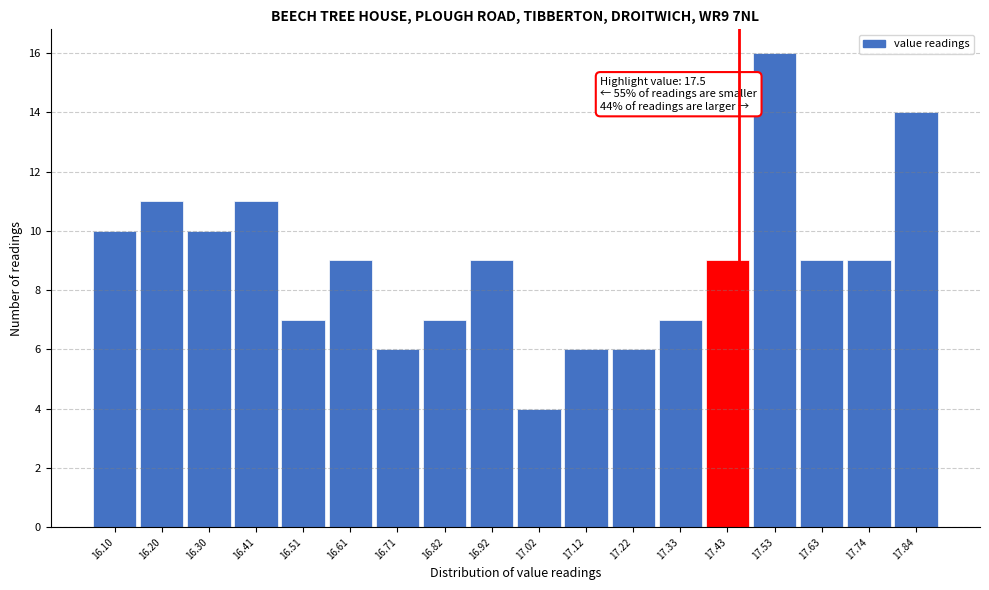

Reading left to right, list all the values displayed in this chart.

16.10=10	16.20=11	16.30=10	16.41=11	16.51=7	16.61=9	16.71=6	16.82=7	16.92=9	17.02=4	17.12=6	17.22=6	17.33=7	17.43=9	17.53=16	17.63=9	17.74=9	17.84=14